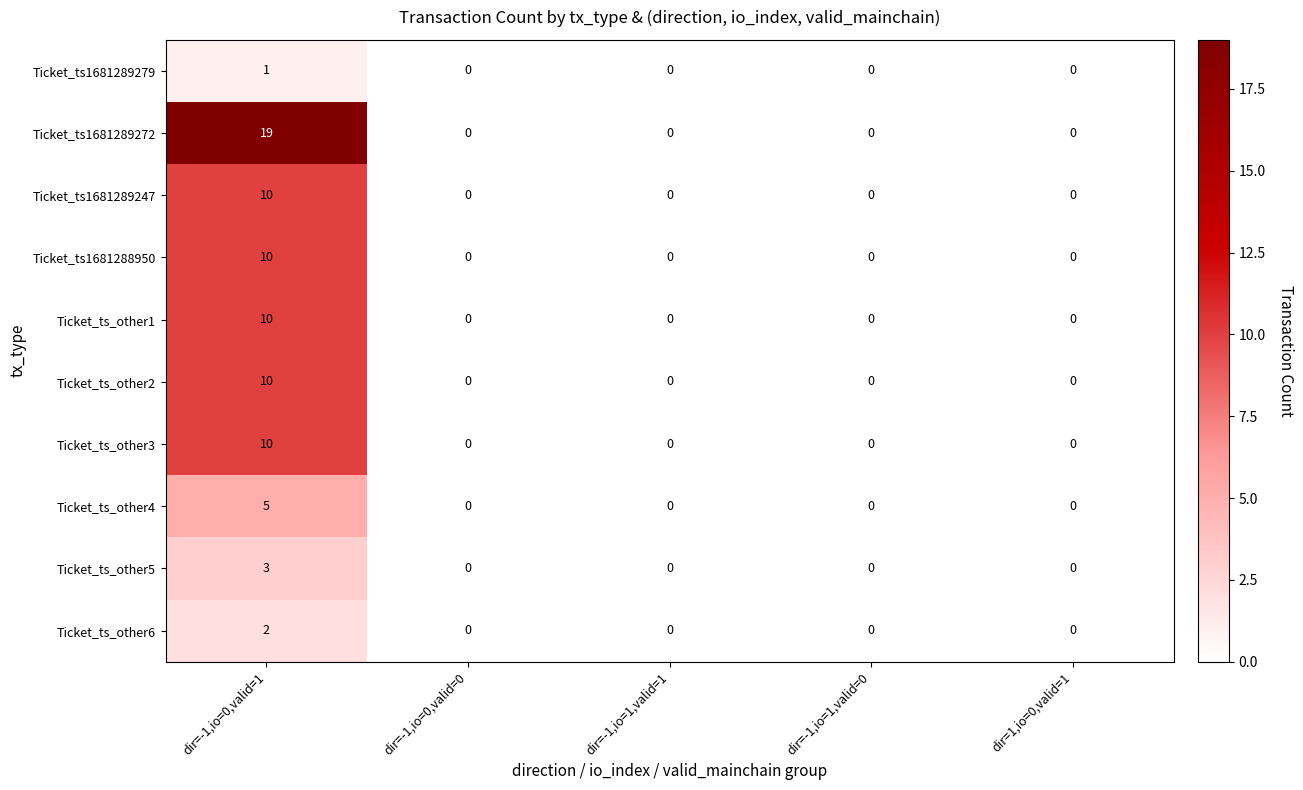

How many series are shown in this chart?

10